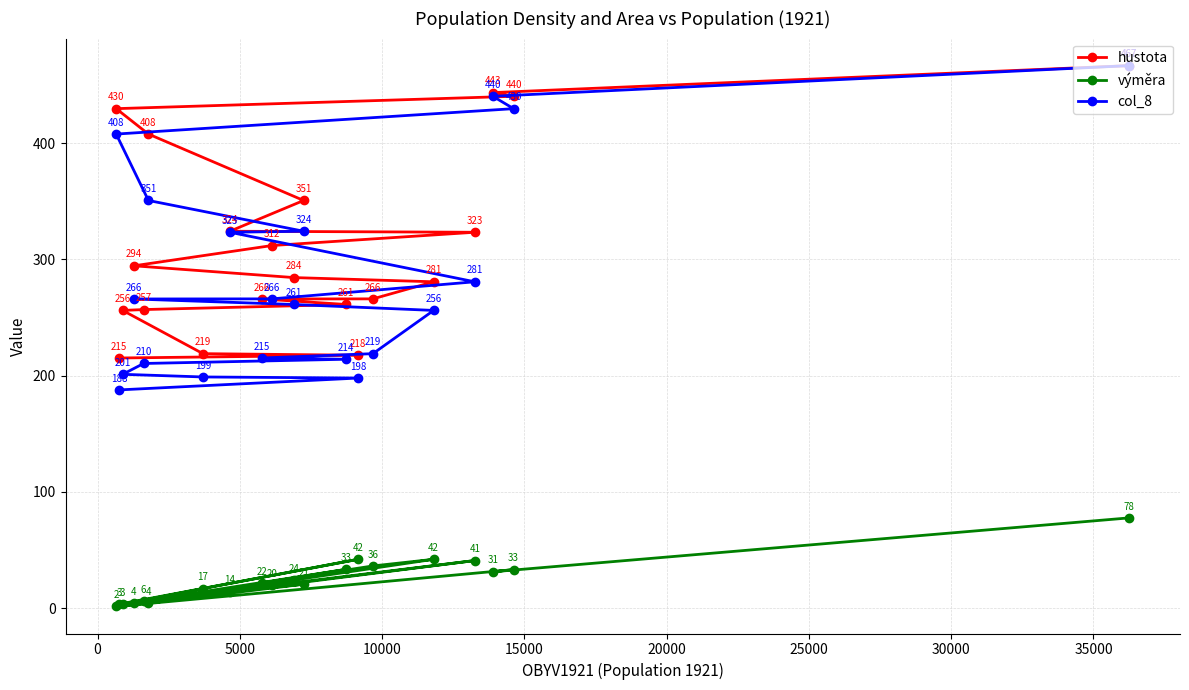

What is the difference between the maximum and minimum values in the výměra series?

76.2